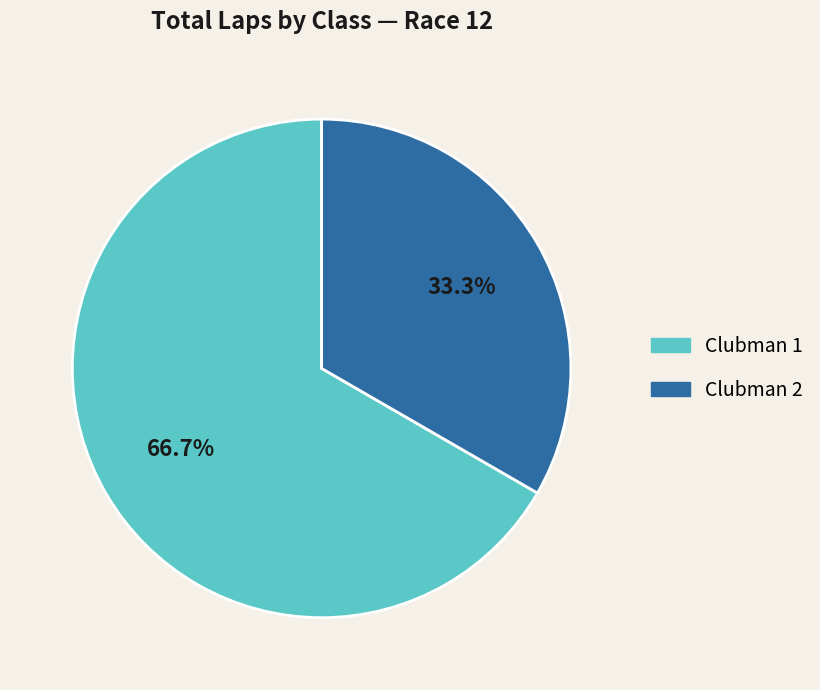

Which slice is the smallest?

Clubman 2